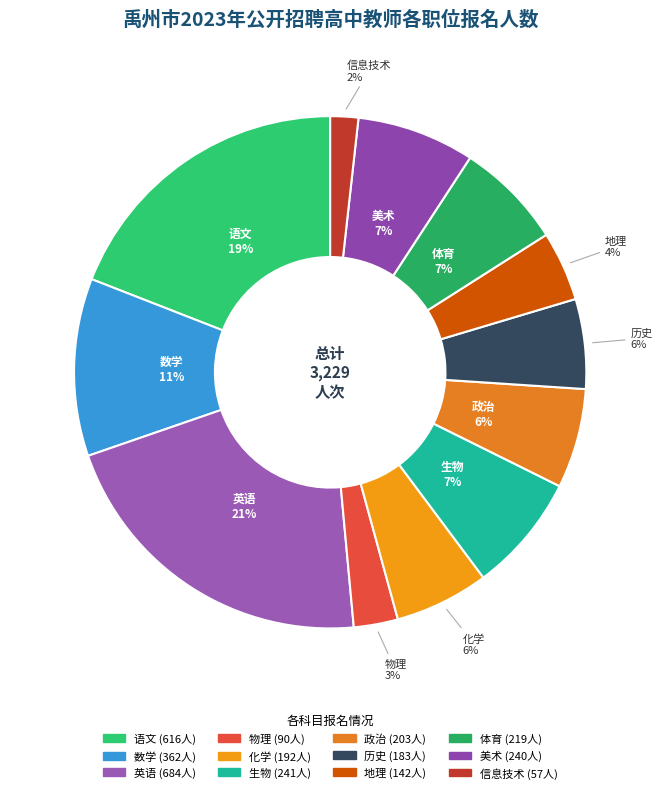

True or false: 语文 accounts for 19% of the total.

True